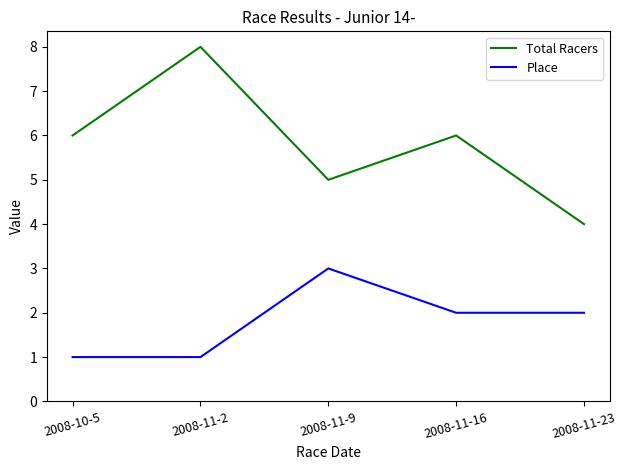

At which category does Total Racers reach its first local valley?

2008-11-9